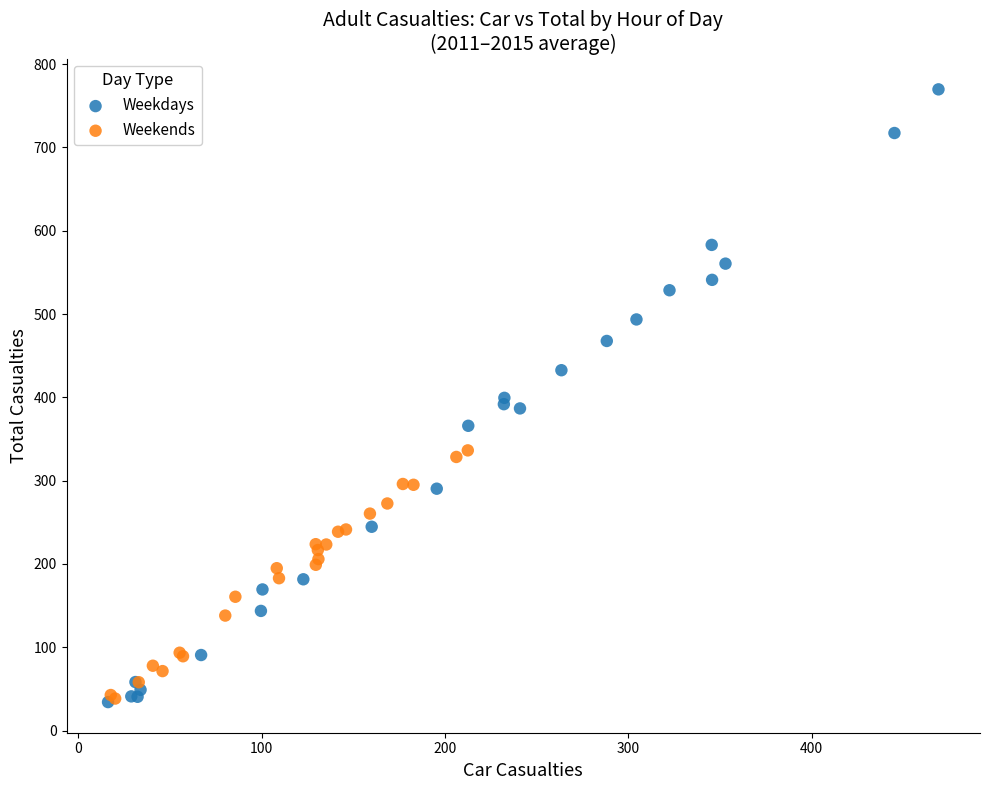

Which series has the widest spread of Y values?

Weekdays